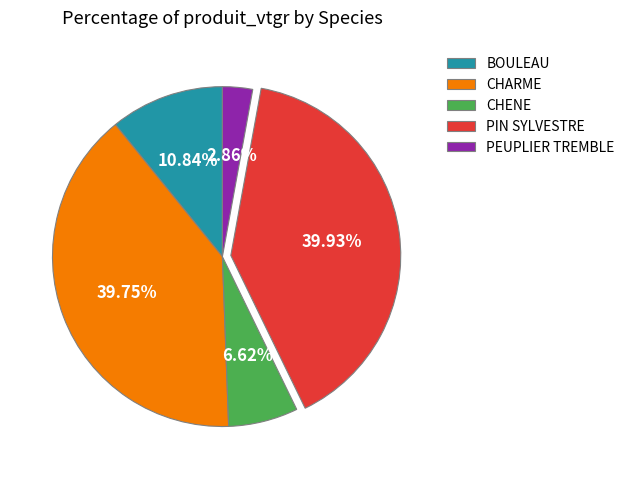

Count the number of slices in the pie.

5